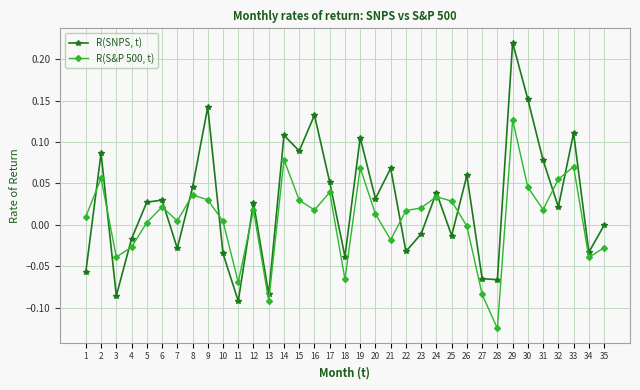

Which series ends up on top after the final intersection of R(SNPS, t) and R(S&P 500, t)?

R(SNPS, t)